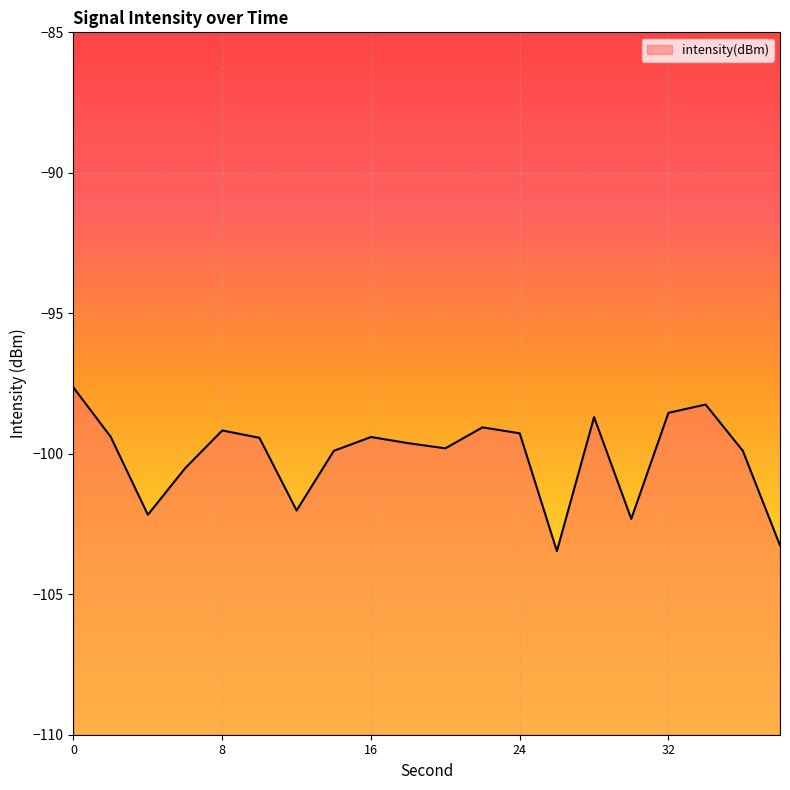

What is the sum of the values at 14 and 18?

-199.5